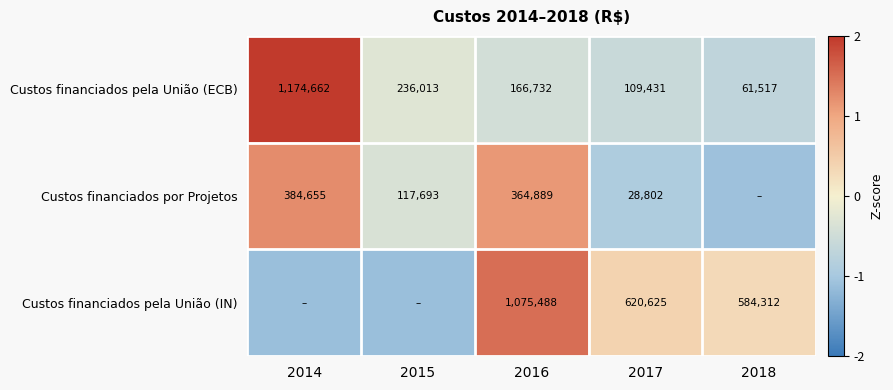

At 2016, list the series in order from largest to smallest.

Custos financiados pela União (IN), Custos financiados por Projetos, Custos financiados pela União (ECB)